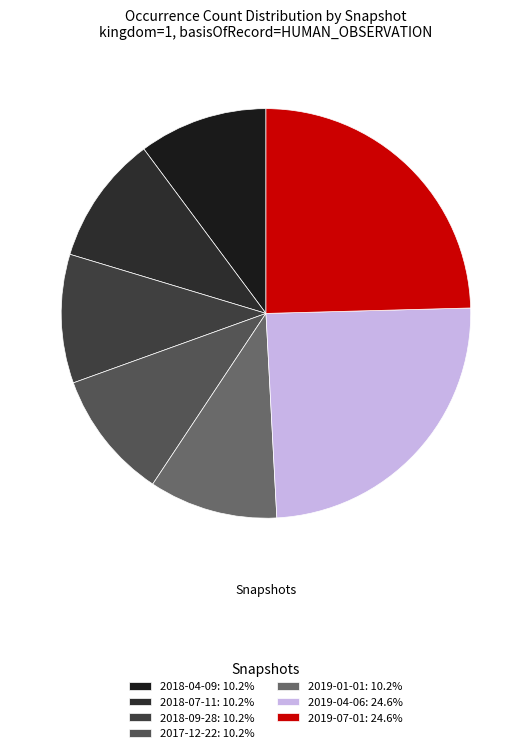

Is 2019-04-06 the majority of the pie?

No